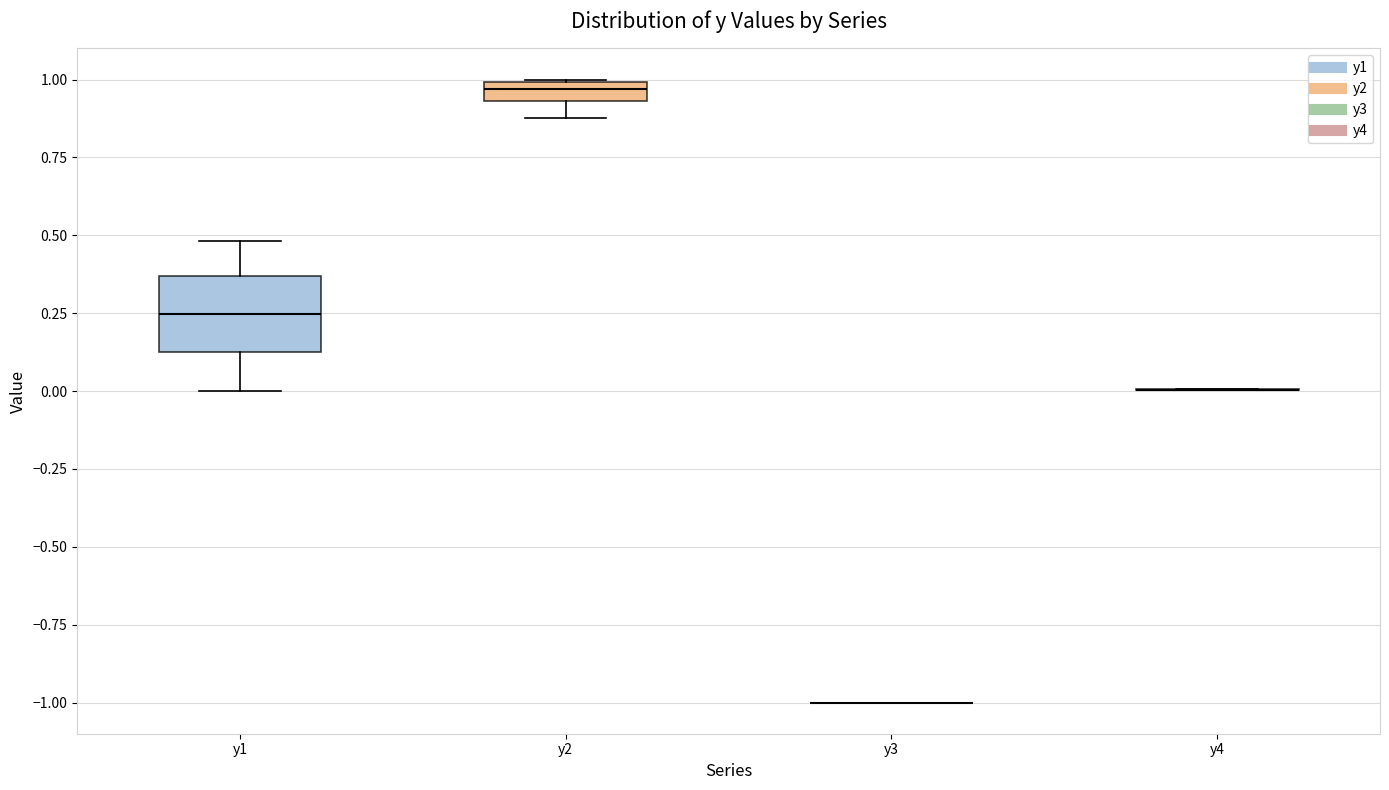

Where does the lower whisker of the box for y2 end on the y-axis? The values are not printed on the chart, so give them approximately, as read against the axis.

0.90